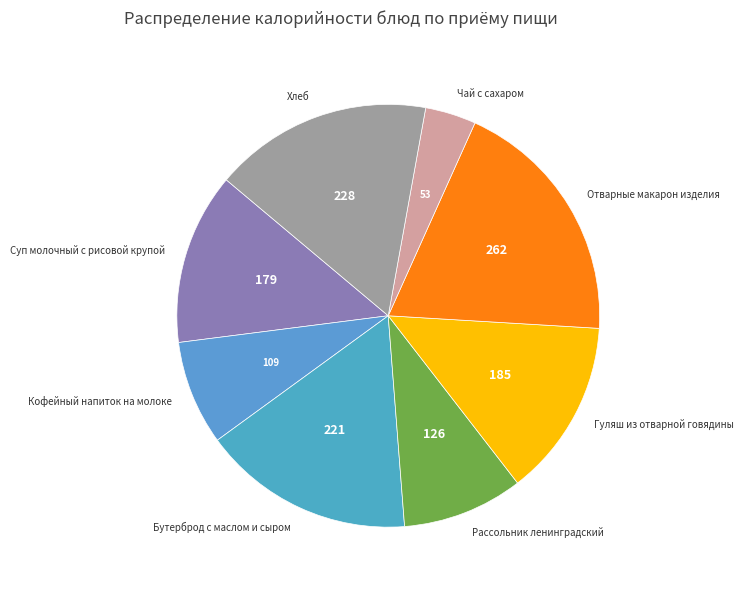

What is the ratio of the value at Суп молочный с рисовой крупой to the value at Бутерброд с маслом и сыром?

0.8